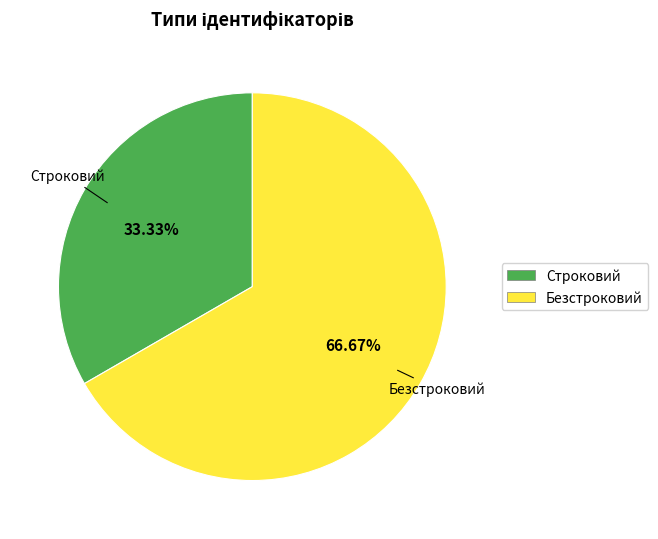

To the nearest percent, what percentage of the pie is Безстроковий?

67%